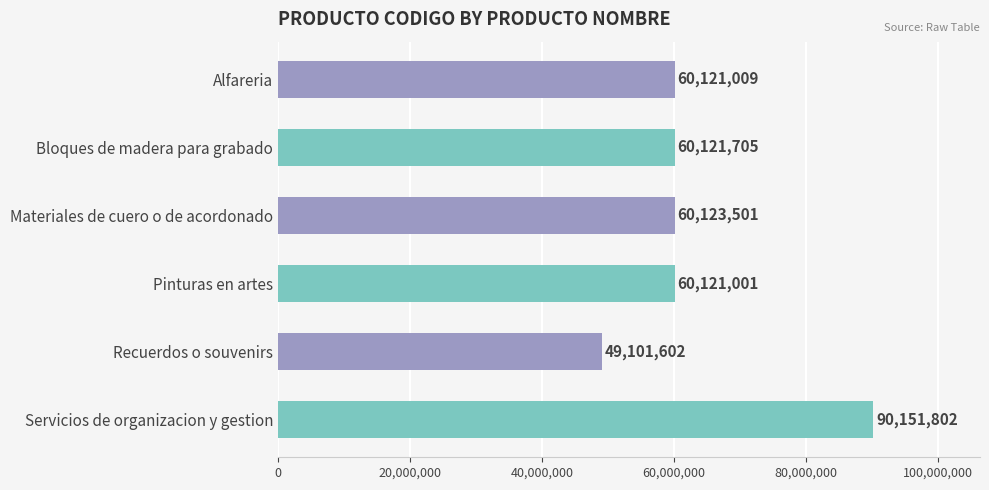

Rank the categories by value from lowest to highest.

Recuerdos o souvenirs, Pinturas en artes, Alfareria, Bloques de madera para grabado, Materiales de cuero o de acordonado, Servicios de organizacion y gestion